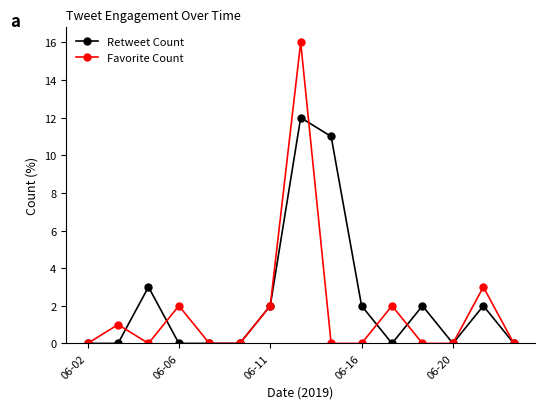

Rank the series by their maximum value, from lowest to highest.

Retweet Count, Favorite Count